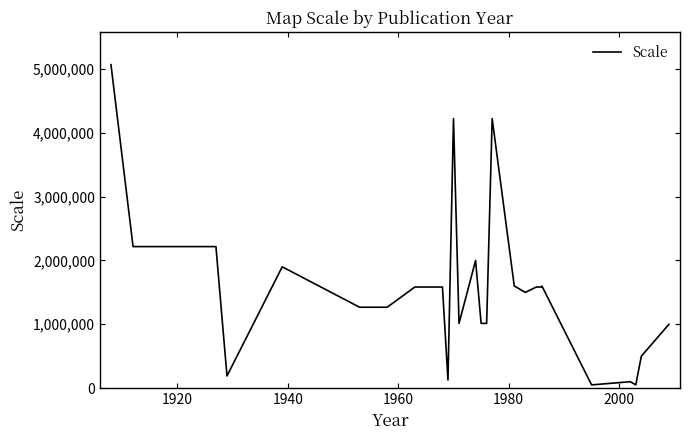

Reading left to right, transcribe all the data shown in this chart.

5068800	2217600	2217600	190080	1900800	1267200	1267200	1267200	1267200	1584000	1584000	126720	4224000	1013760	1013760	2000000	1013760	1013760	4224000	1600000	1500000	1584000	1584000	1600000	50000	100000	50000	500000	1000000